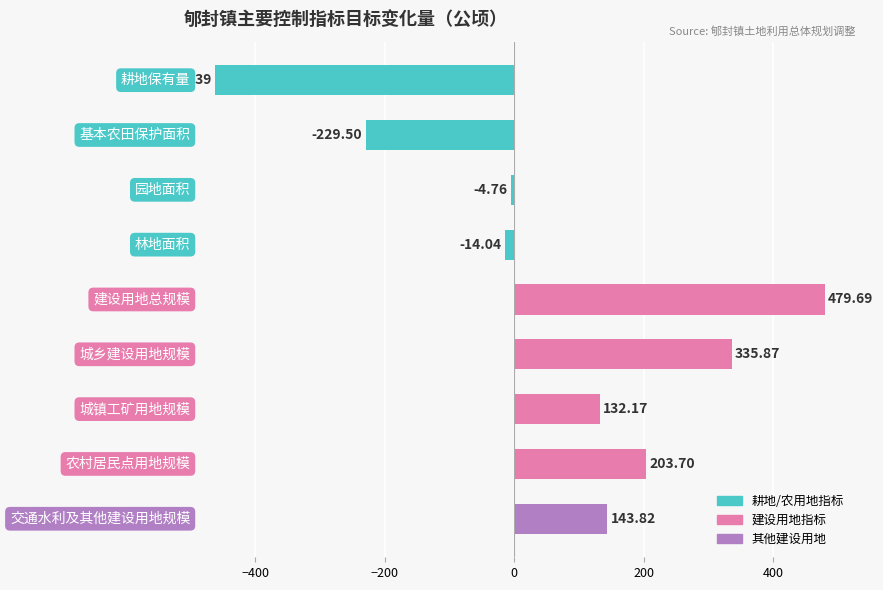

What is the difference between the second highest and minimum values?

798.3